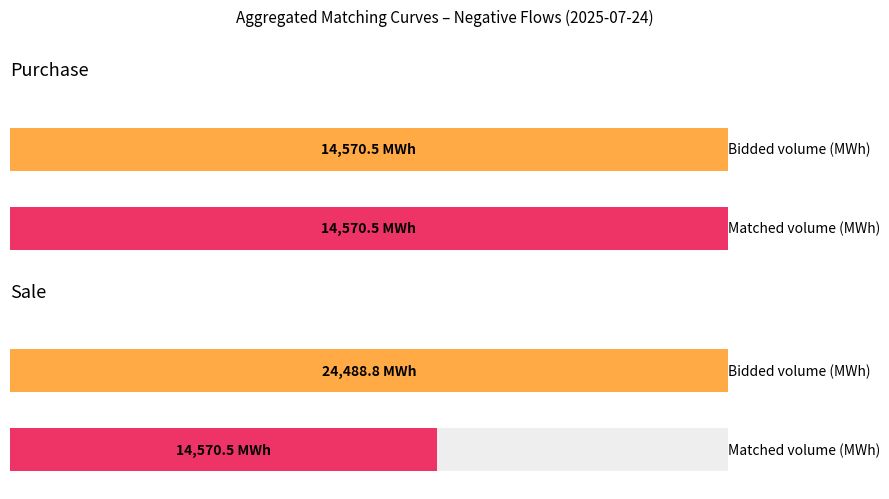

Which series has the largest total across all categories?

Bidded volume (MWh)